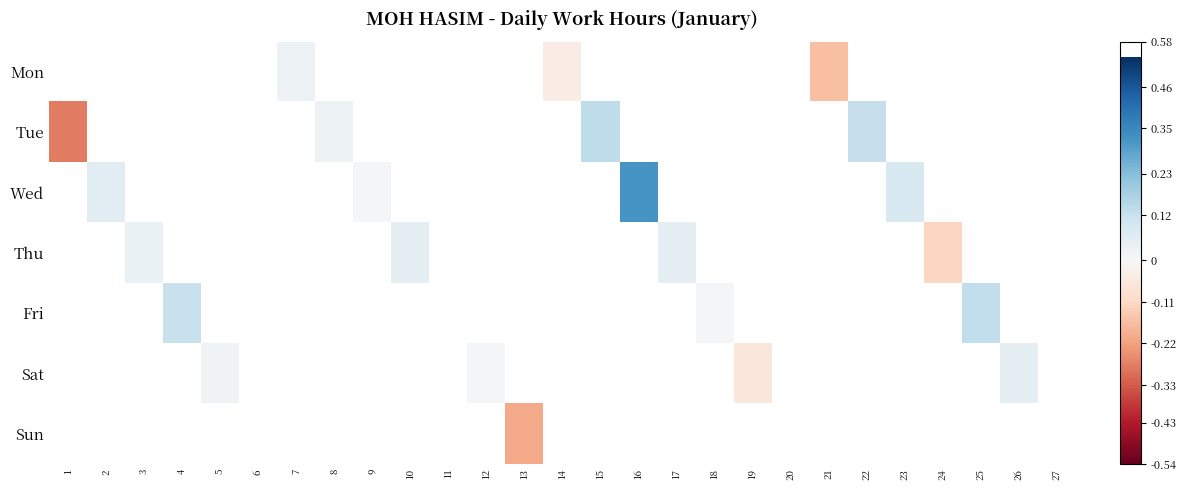

True or false: Fri has a value of 0.1 at 25.

False